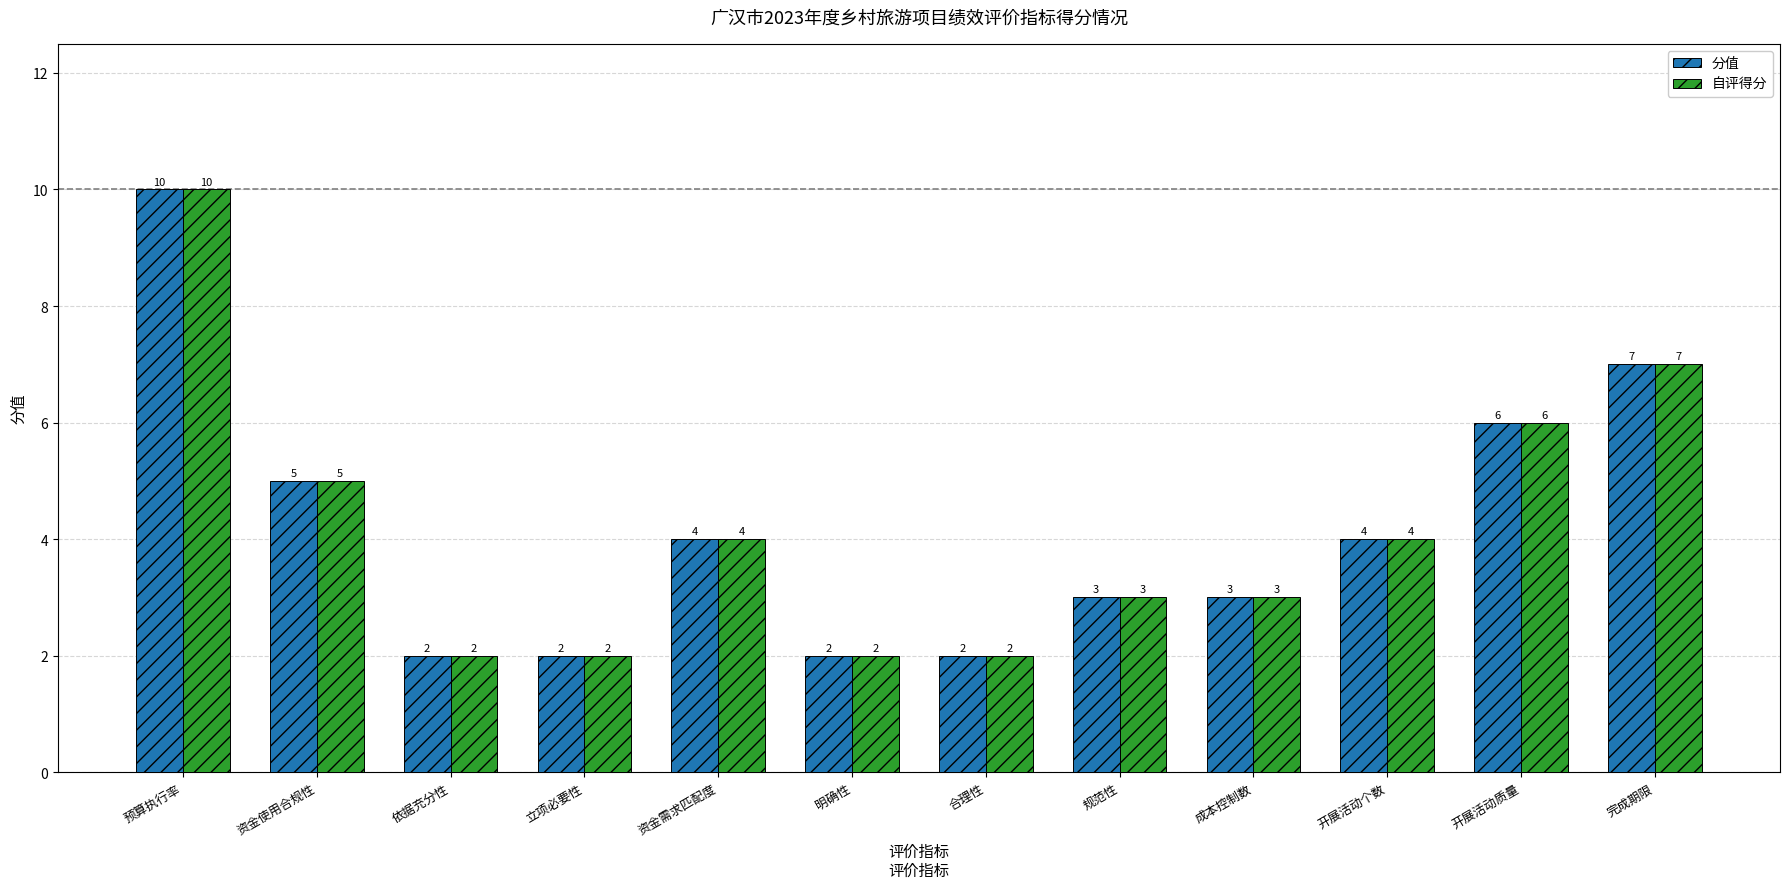

At which category is the sum across all series the highest?

预算执行率